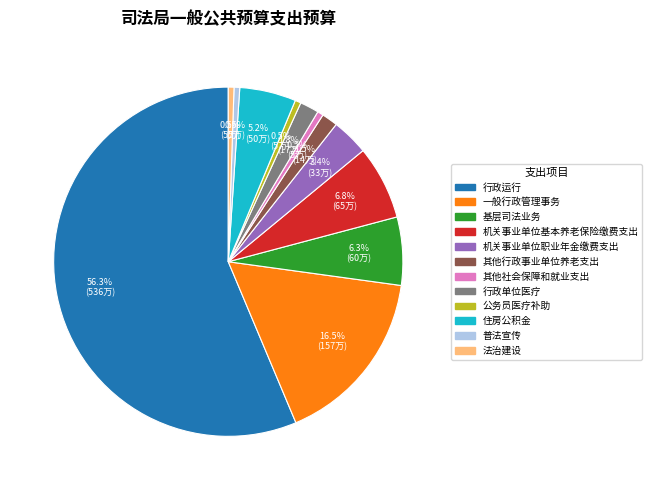

To the nearest percent, what is the combined percentage of 基层司法业务 and 机关事业单位职业年金缴费支出?

10%